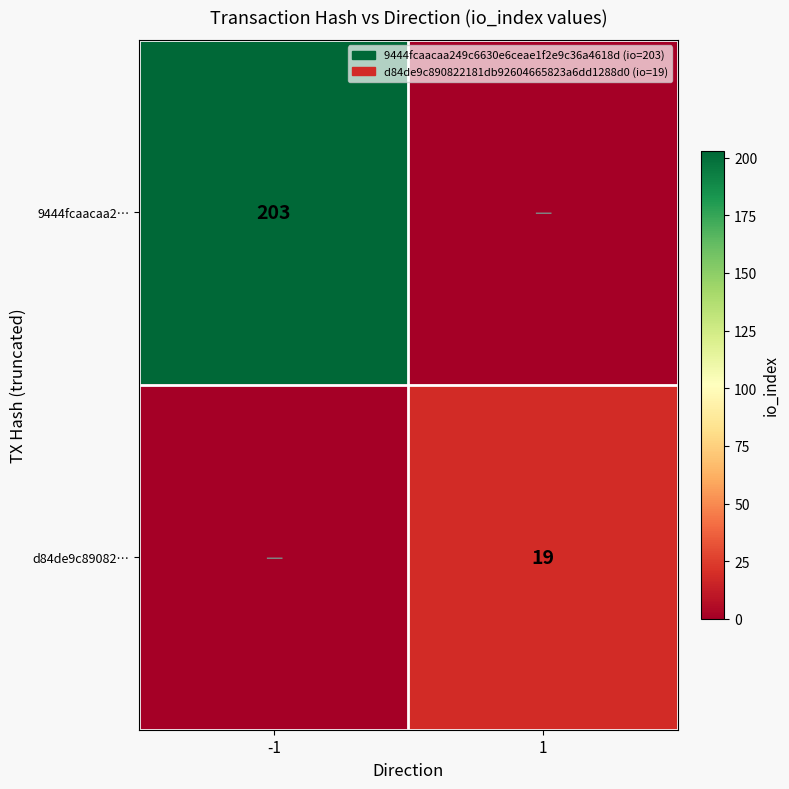

The value of 9444fcaacaa2… at -1 is 100. True or false?

False